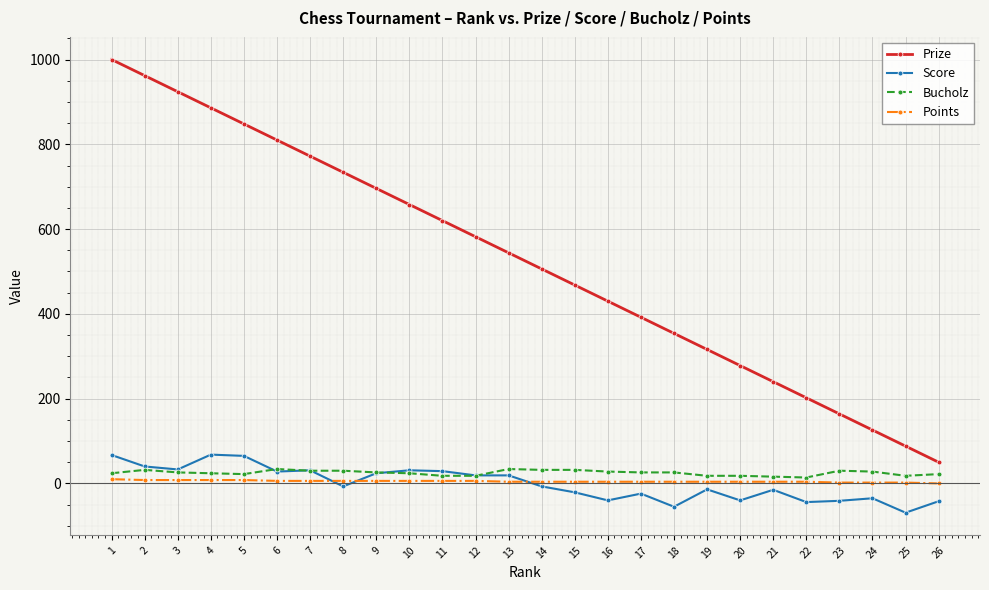

Does the chart have visible grid lines?

Yes